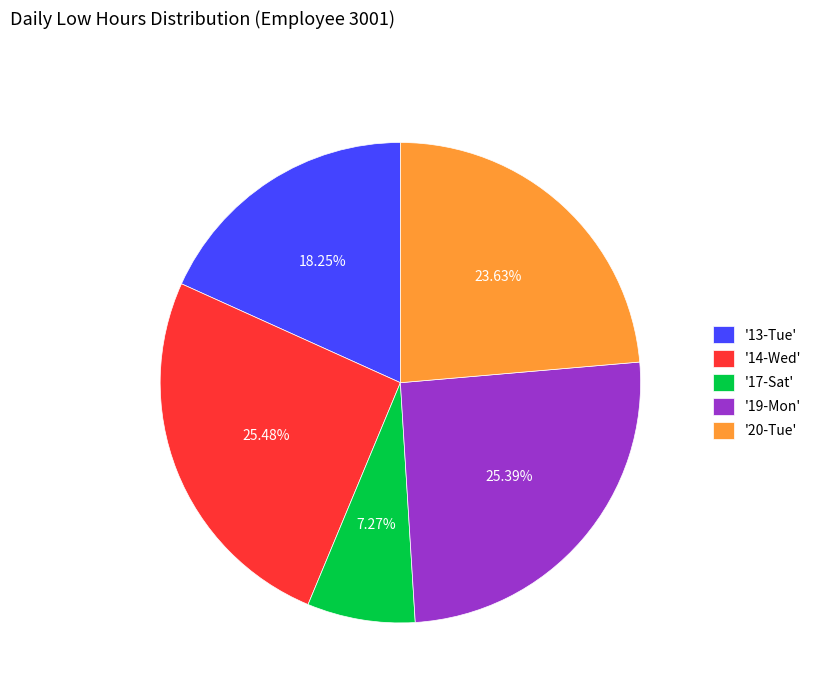

Does '14-Wed' account for over 50% of the chart?

No